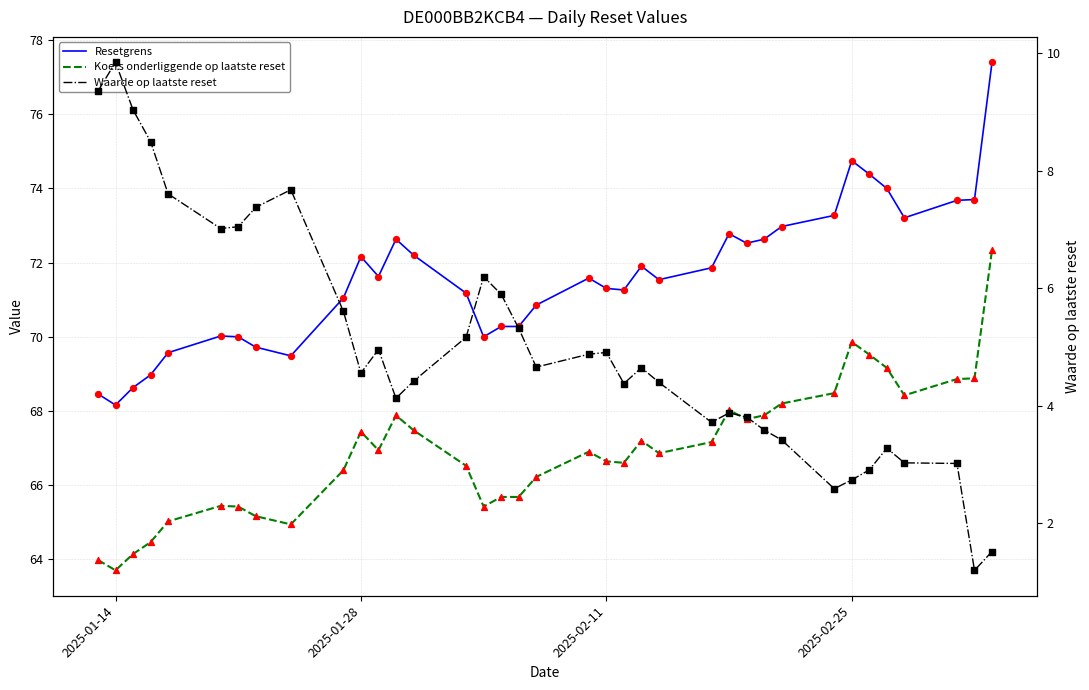

What are all the series names shown in the legend?

Resetgrens, Koers onderliggende op laatste reset, Waarde op laatste reset